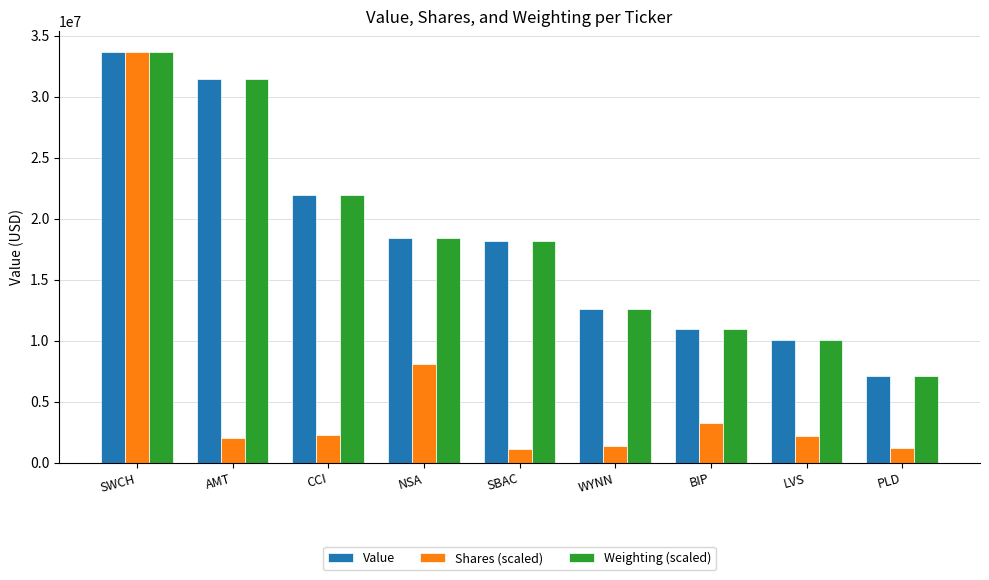

At which label does Weighting (scaled) first exceed 18147399?

SWCH